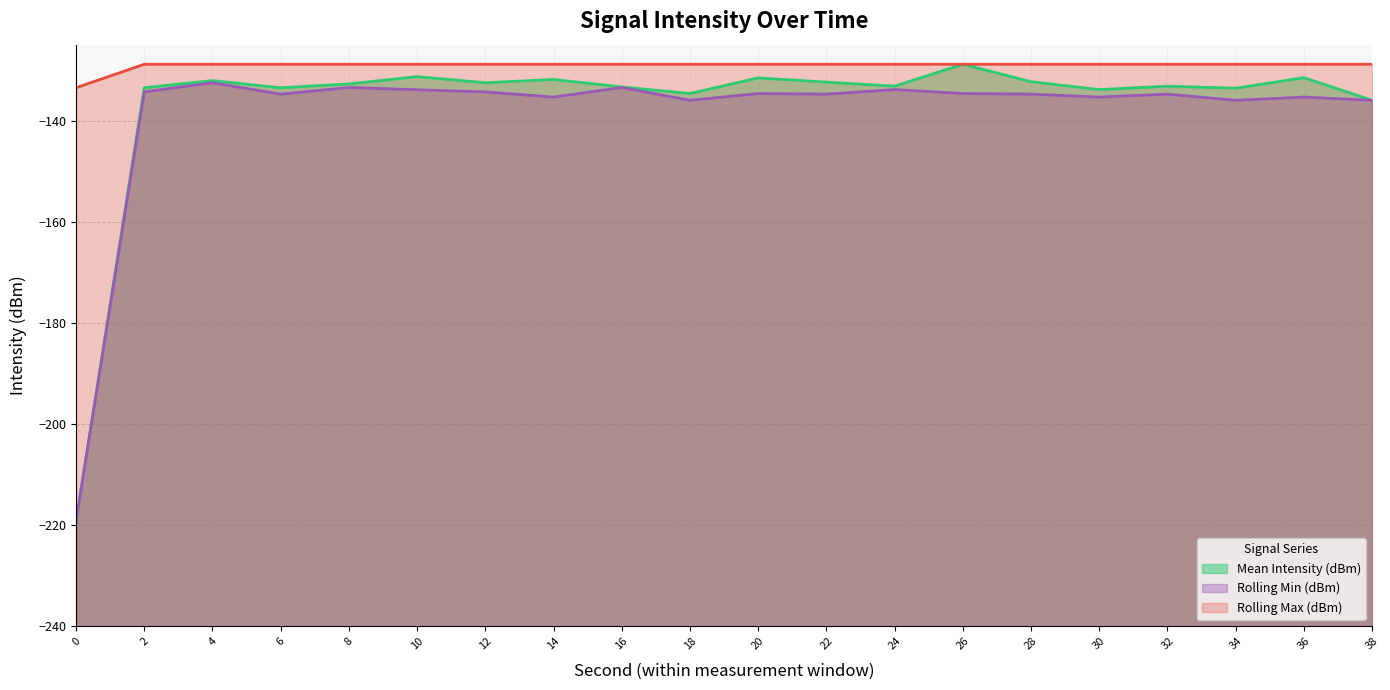

Which category has the highest value across all series?

26